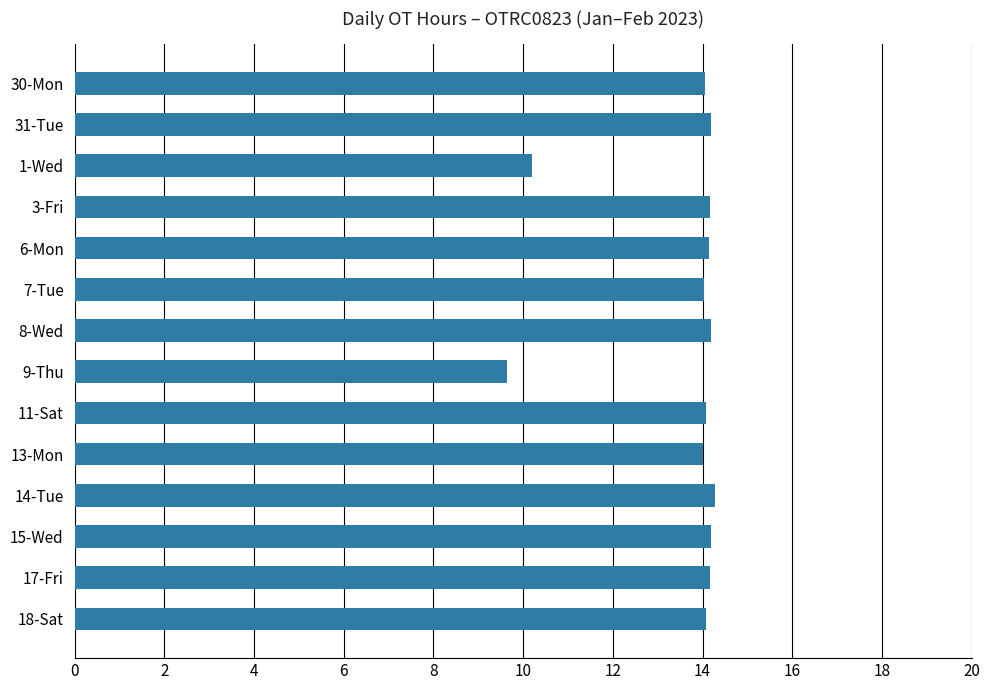

What is the average value?

13.5